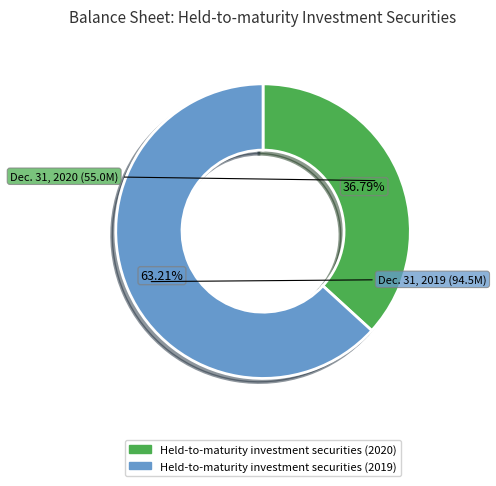

Does any single category account for the majority?

Yes